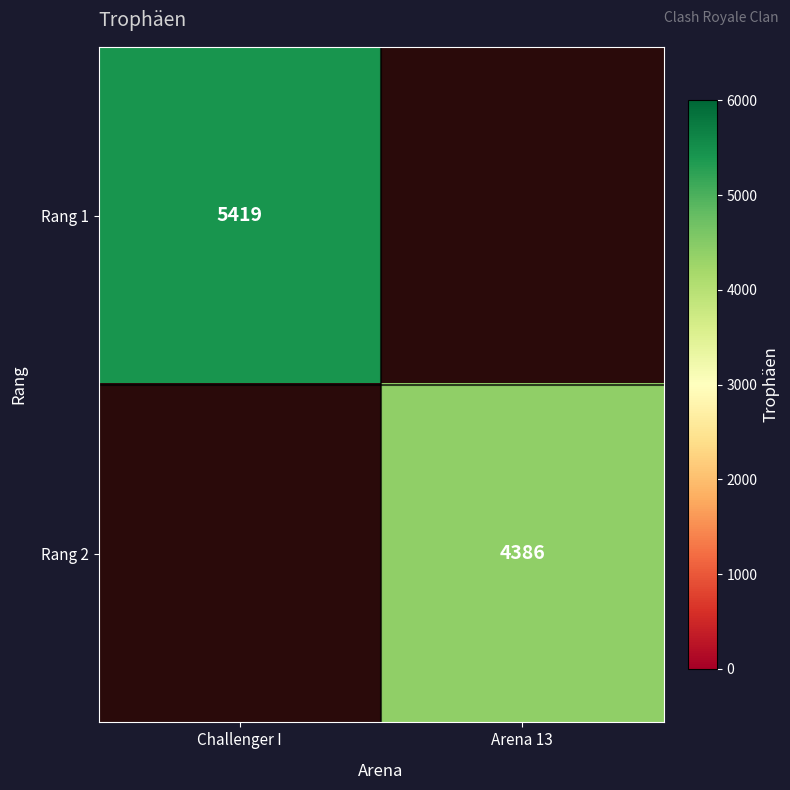

The value of Rang 2 at Arena 13 is 6398. True or false?

False